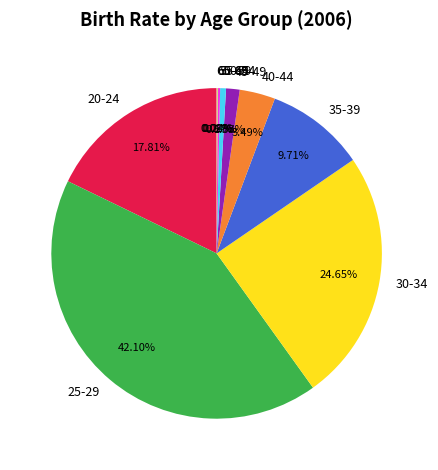

Which category has the biggest portion of the pie?

25-29